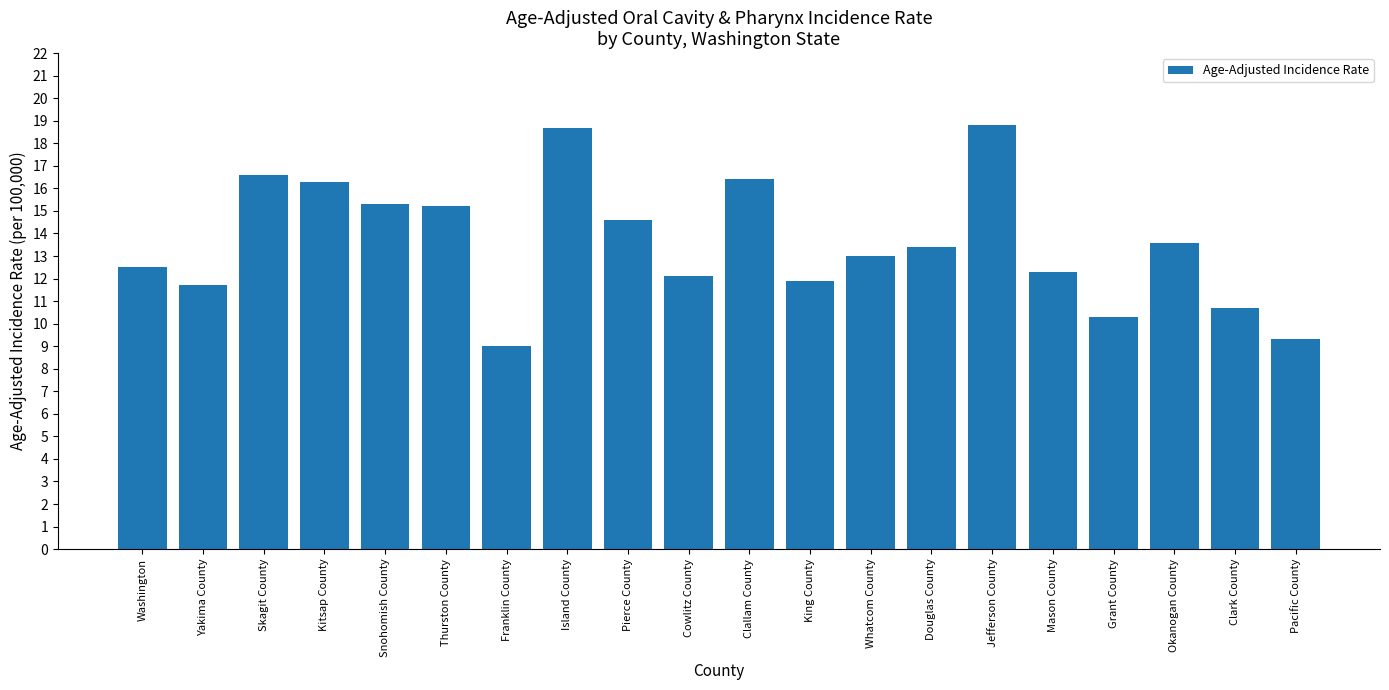

What is the average value?

13.6